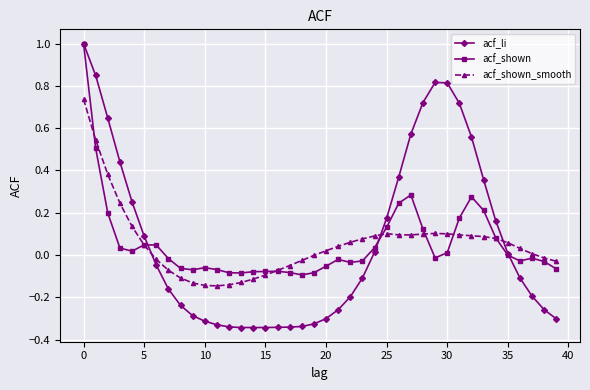

Which series has the widest spread of values?

acf_li